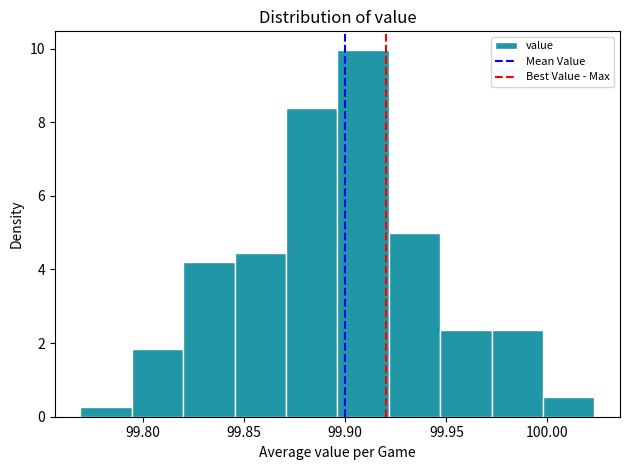

Over which range of the x-axis is the bar tallest?

99.895 to 99.920